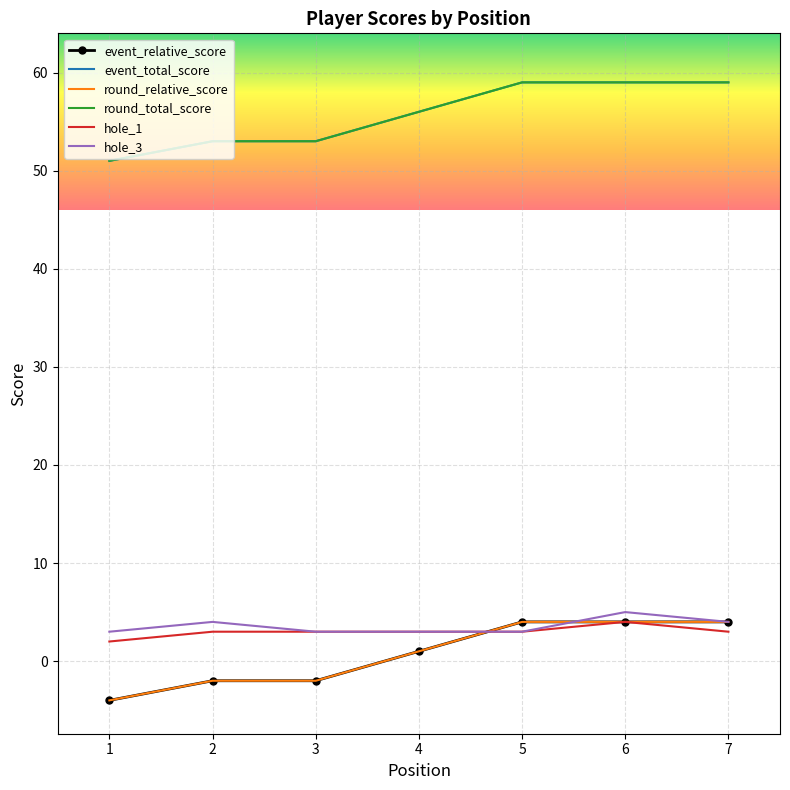

Read the event_total_score value at 5.

59